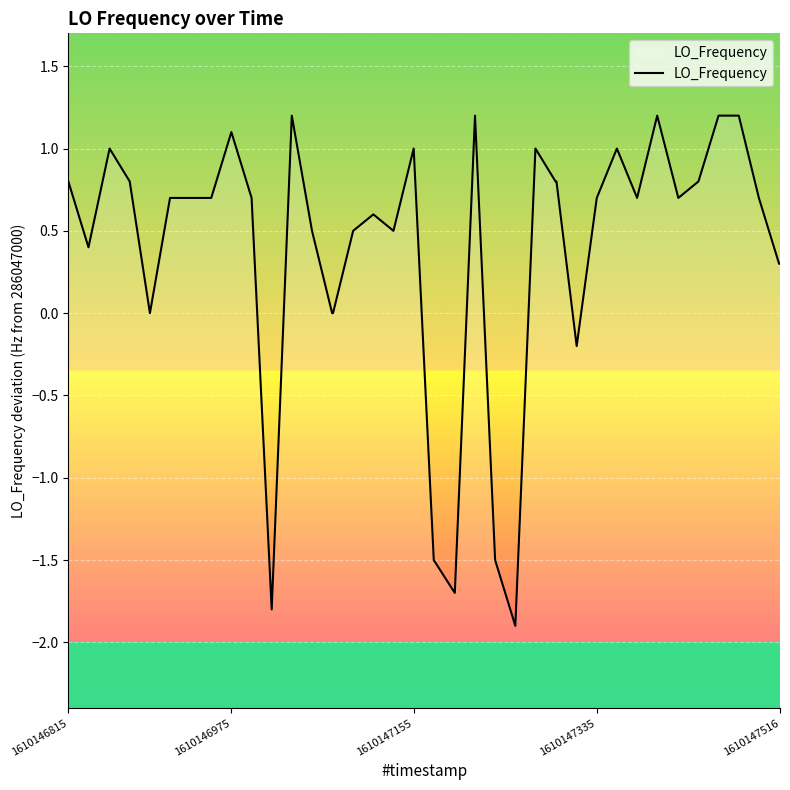

What is the smallest value displayed?

-1.9